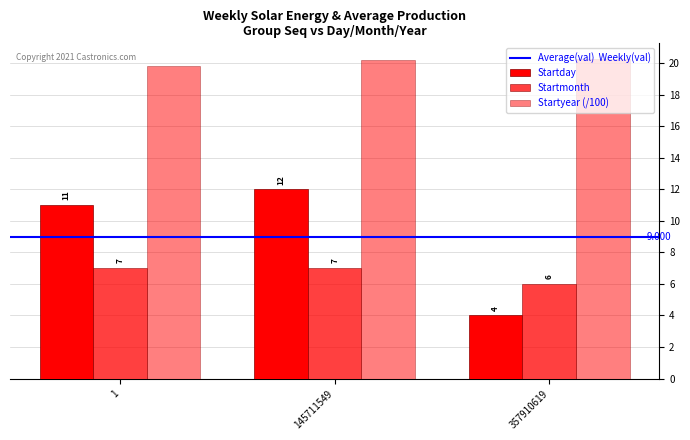

How many series are shown in this chart?

3